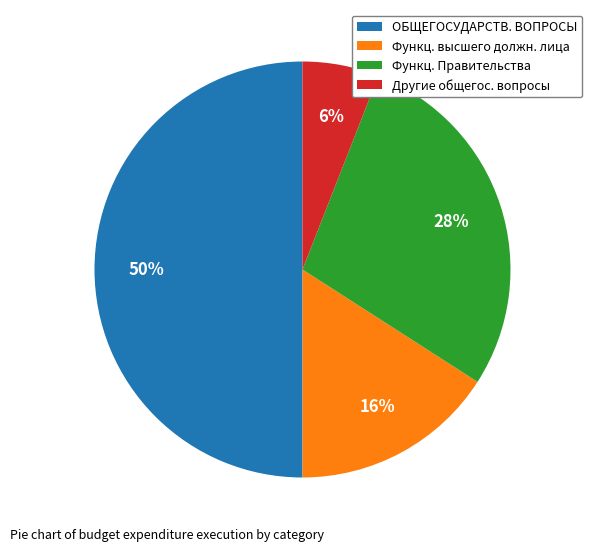

To the nearest percent, what is the difference between the Функц. Правительства and Функц. высшего должн. лица slice percentages?

12%